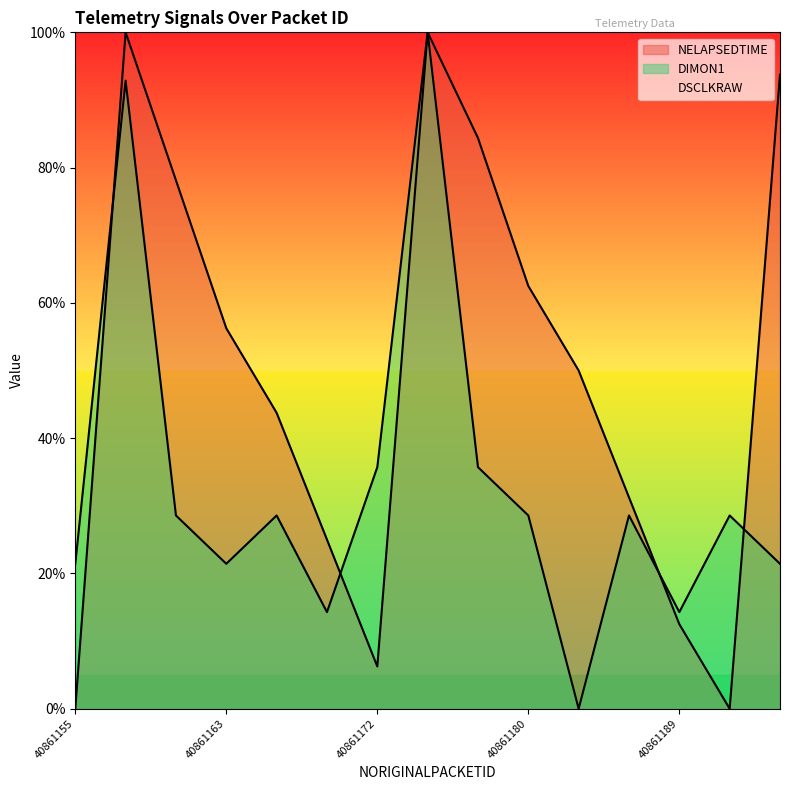

How many lines are shown in the chart?

3